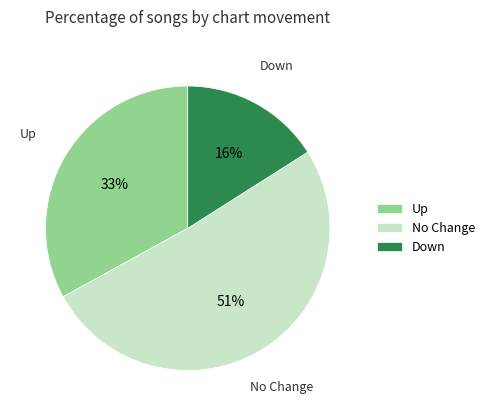

Which category has the biggest portion of the pie?

No Change